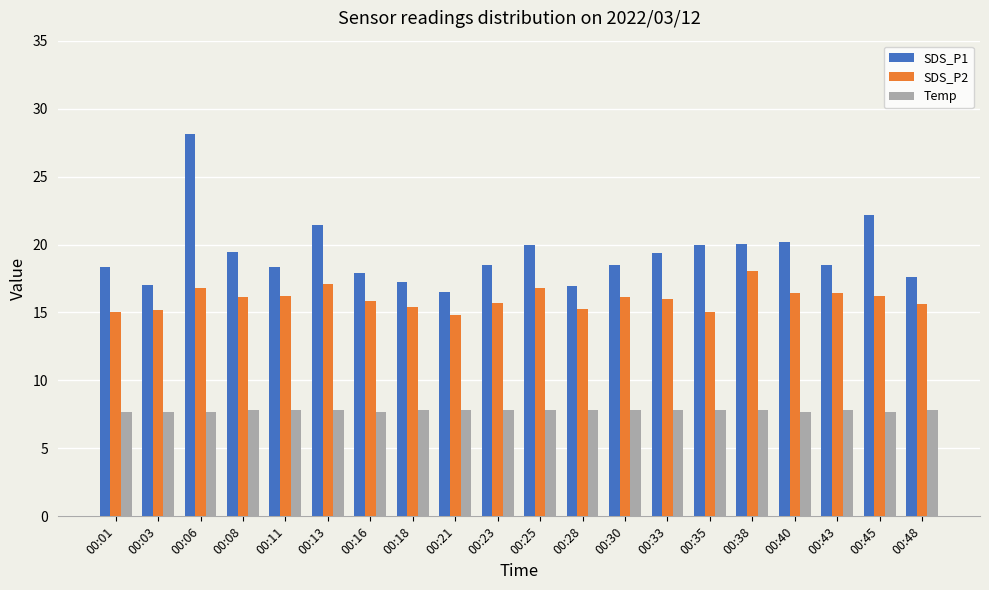

Between 00:30 and 00:40, which series saw the biggest shift?

SDS_P1